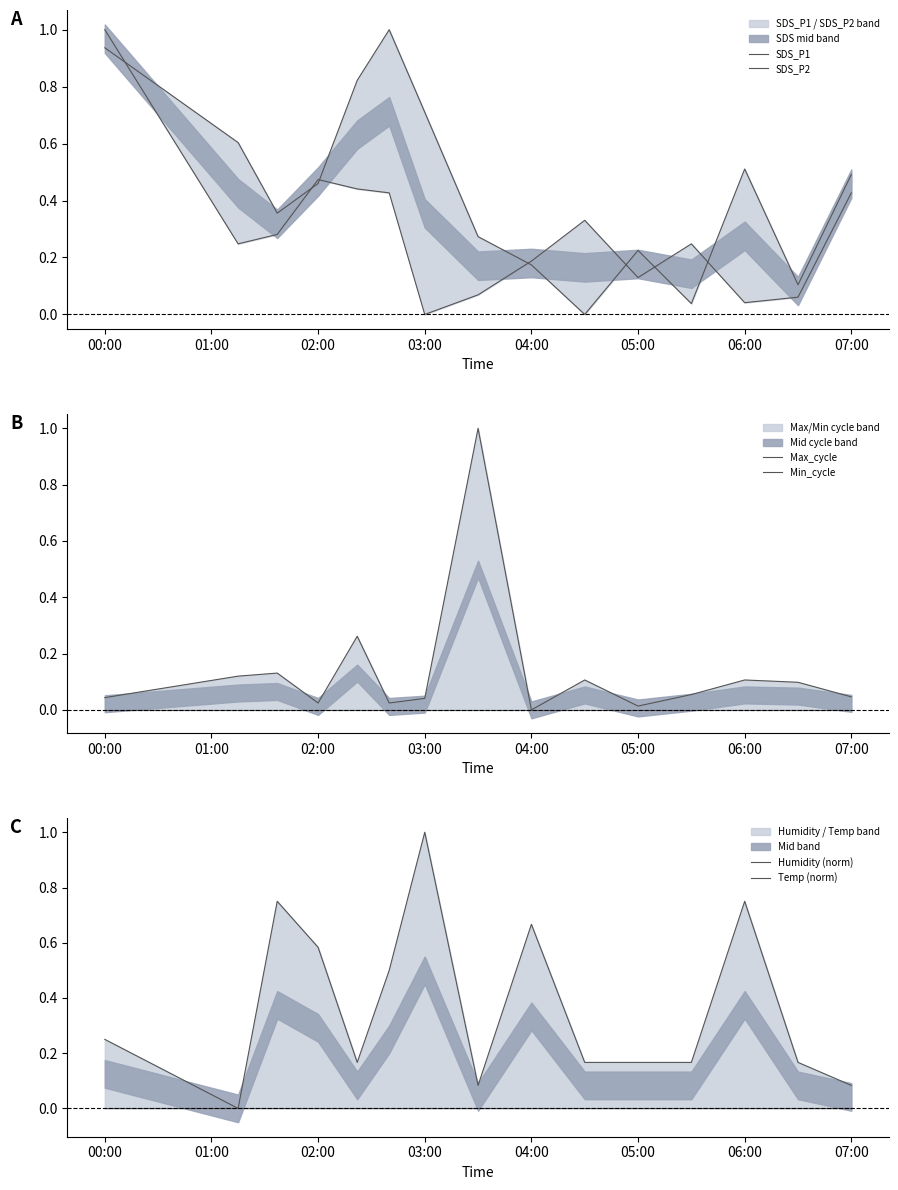

List the series in order of their peak value, lowest first.

Min_cycle, Humidity (norm), SDS_P1, SDS_P2, Max_cycle, Temp (norm)